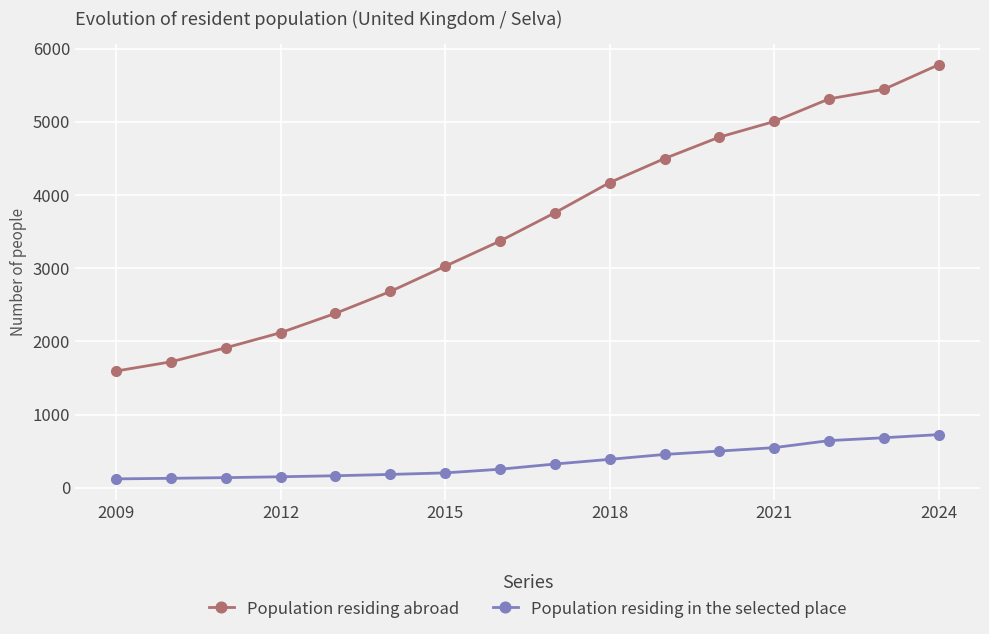

What is the sum of all Population residing in the selected place values?

5625